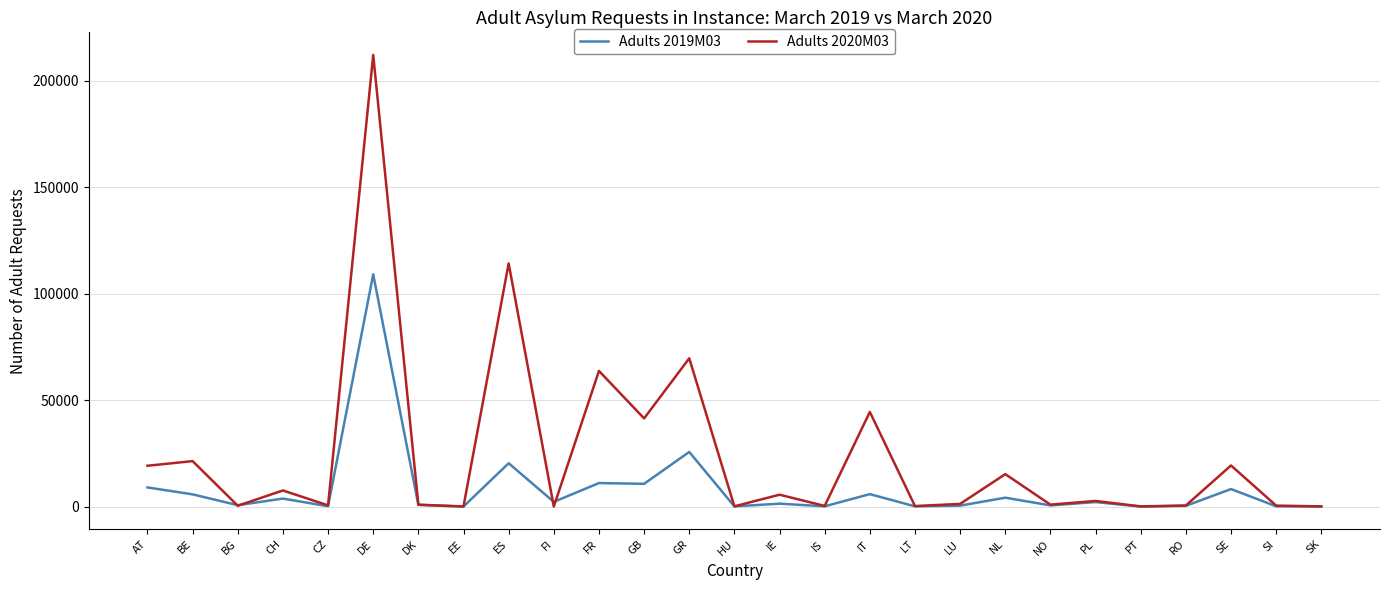

Which category has the highest value in the Adults 2020M03 series?

DE